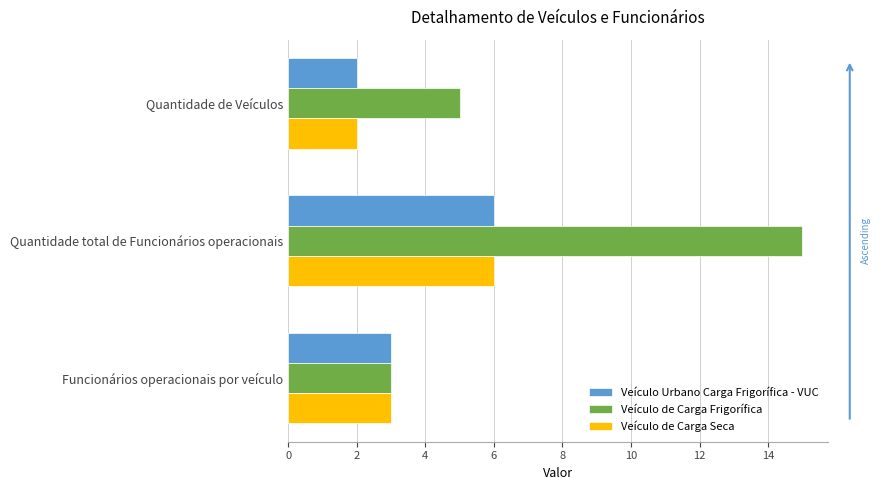

At which category is the sum across all series the highest?

Quantidade total de Funcionários operacionais